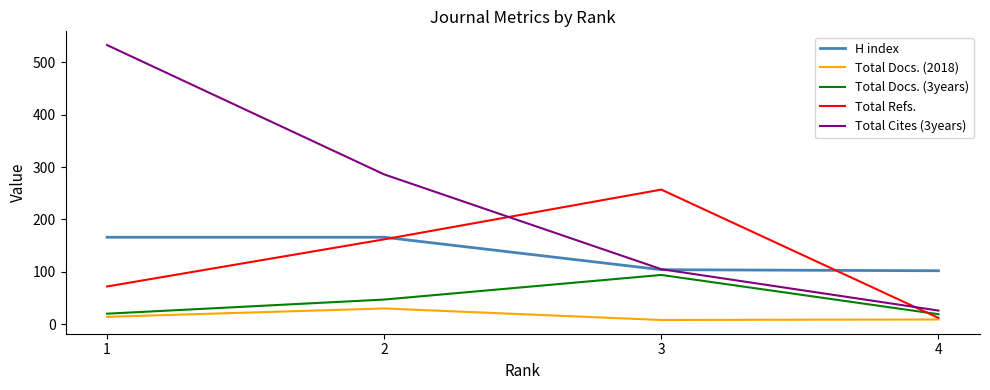

Where is the first local minimum for Total Docs. (2018)?

3